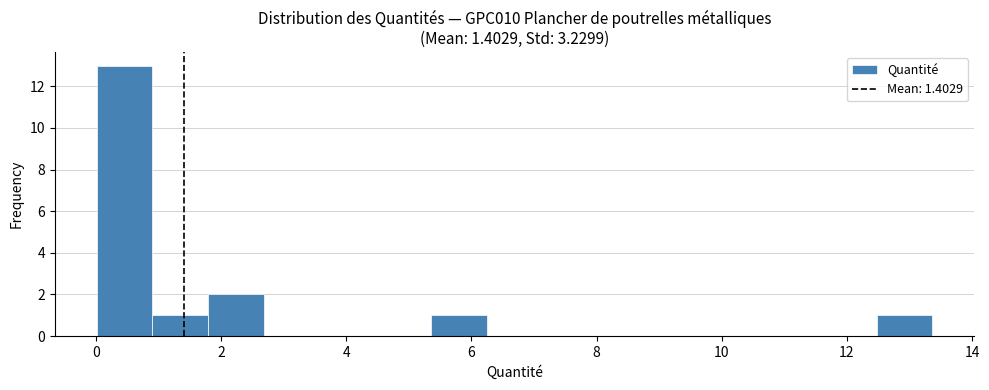

Over which range of the x-axis is the bar tallest?

0.0 to 1.0